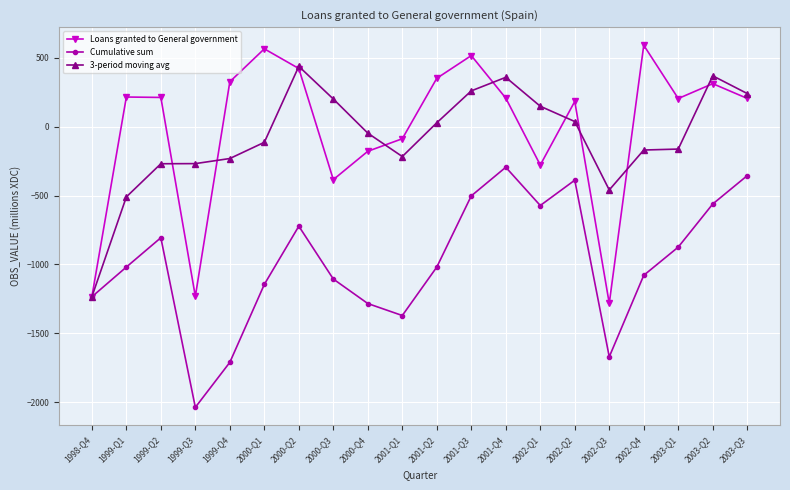

What is the difference between the maximum and minimum values in the Loans granted to General government series?

1875.0